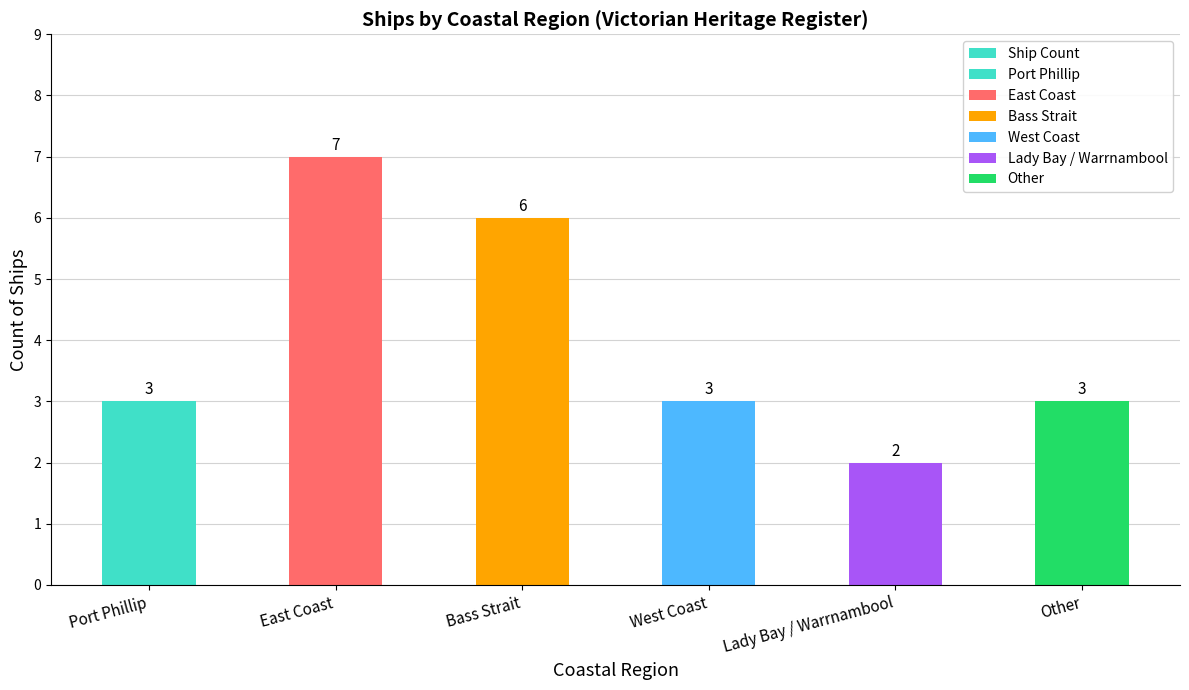

Are the bars horizontal?

No